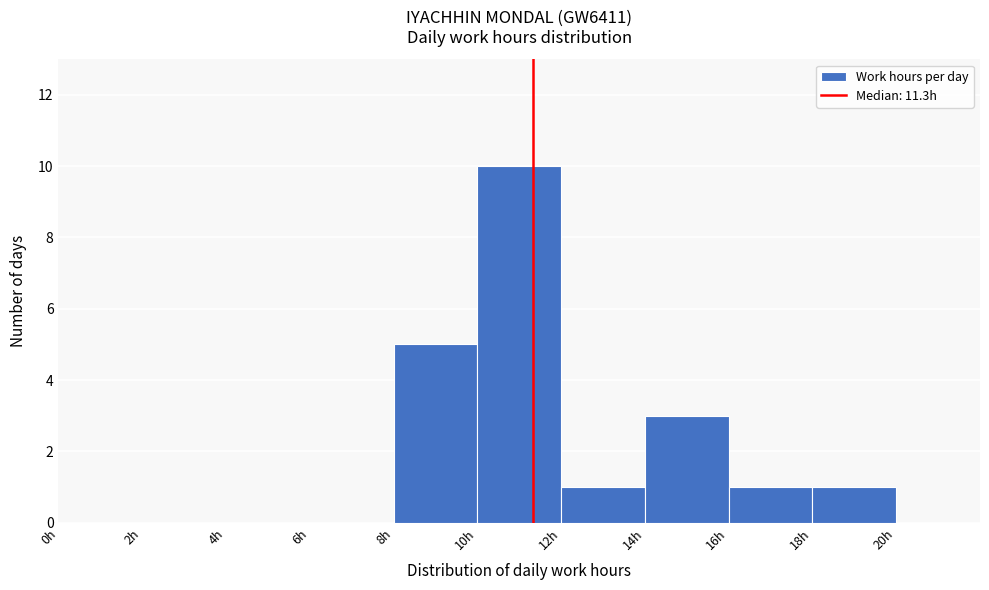

Which range on the x-axis has the tallest bar?

10 to 12